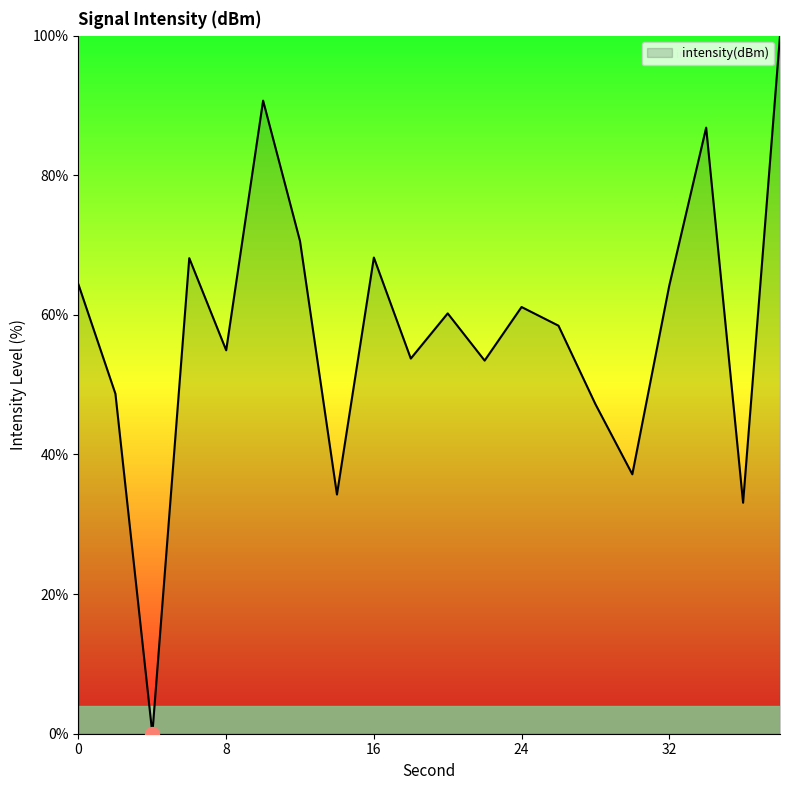

How many interior local valleys (lower than both neighbors) does the data have?

7